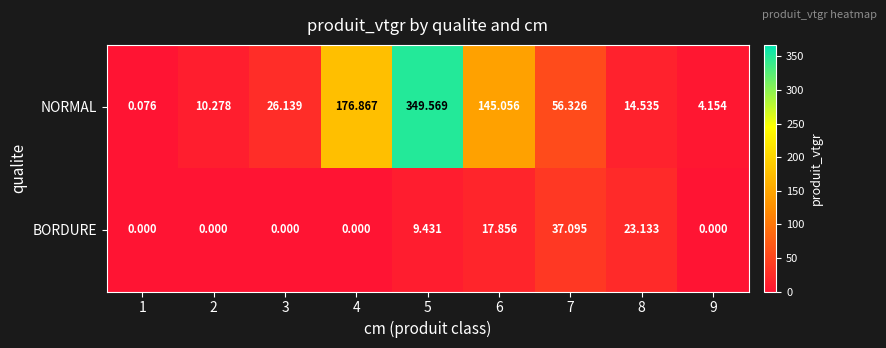

Which series has the largest total across all categories?

NORMAL